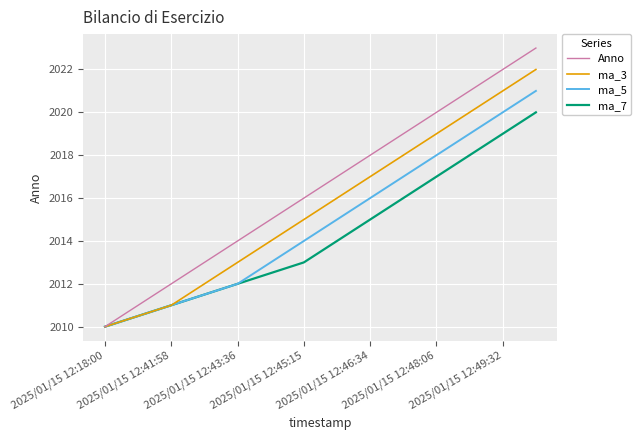

What is the minimum value shown in the chart?

2010.0